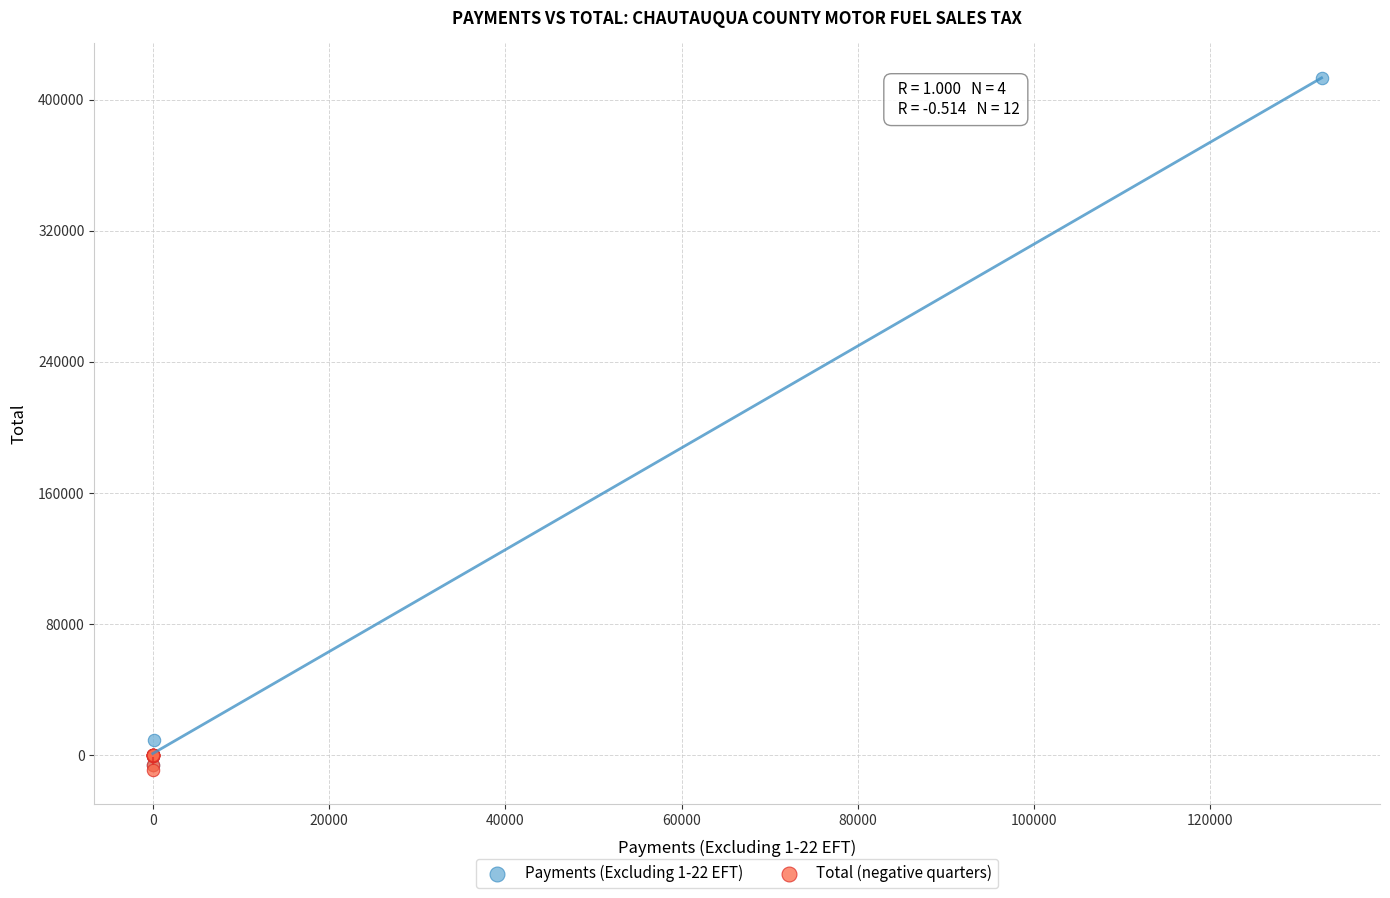

Which series has the largest Y range (max minus min)?

Payments (Excluding 1-22 EFT)